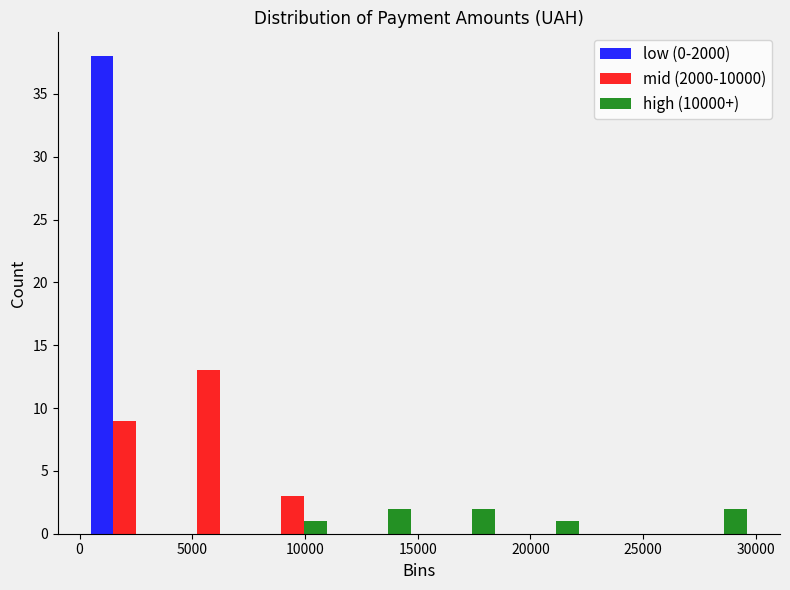

What is the height of the low (0-2000) bar covering 0 to 4000 on the x-axis? Neither the bar edges nor the heights are printed on the chart, so give them approximately, as read against the axes.

38